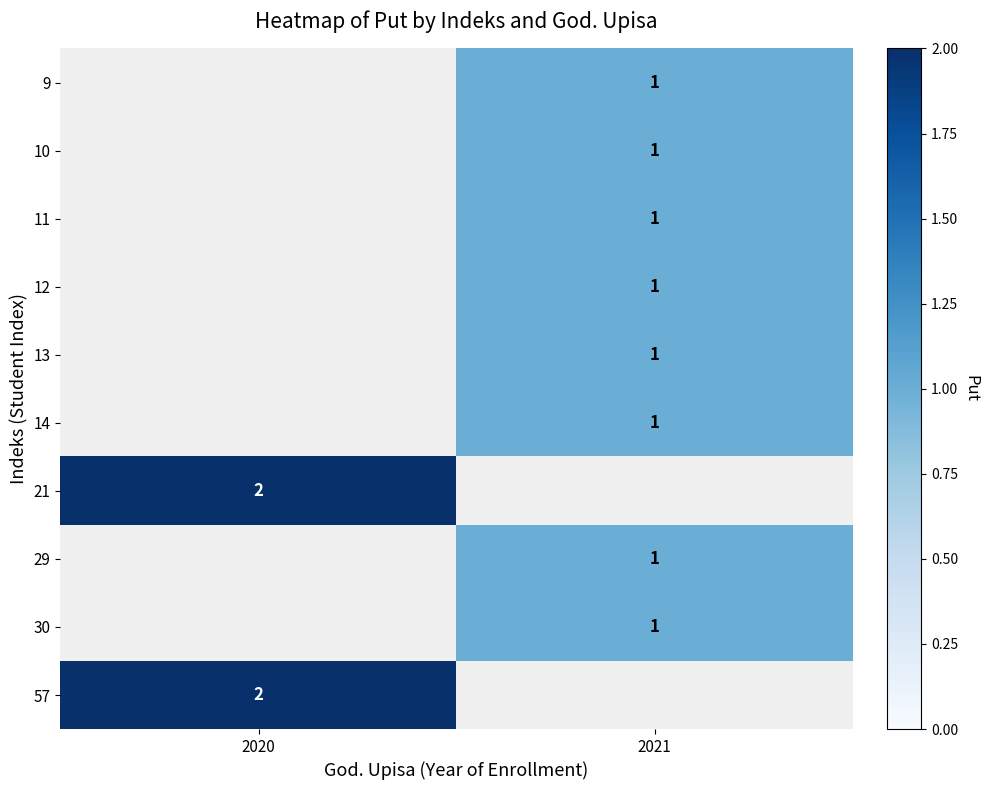

The 9 series shows 2 at 2021. True or false?

False